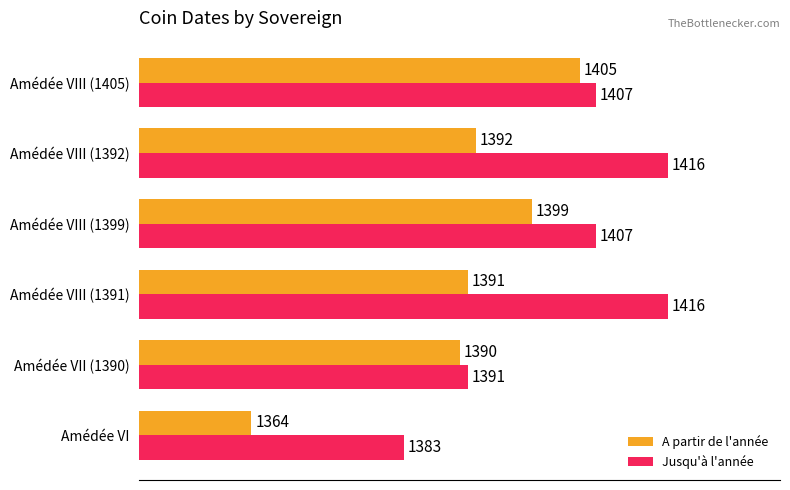

What is the difference between the second highest and minimum values in the A partir de l'année series?

35